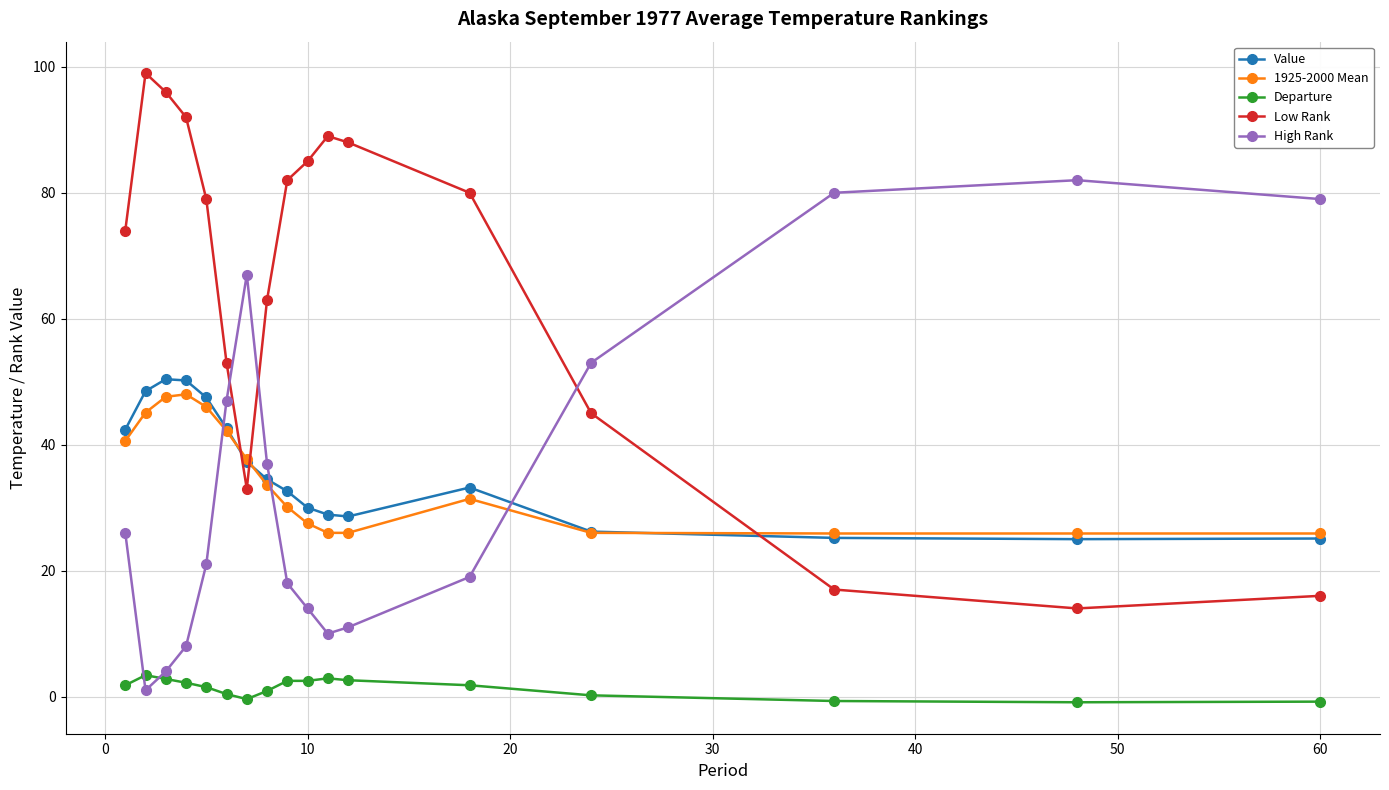

How many lines are shown in the chart?

5